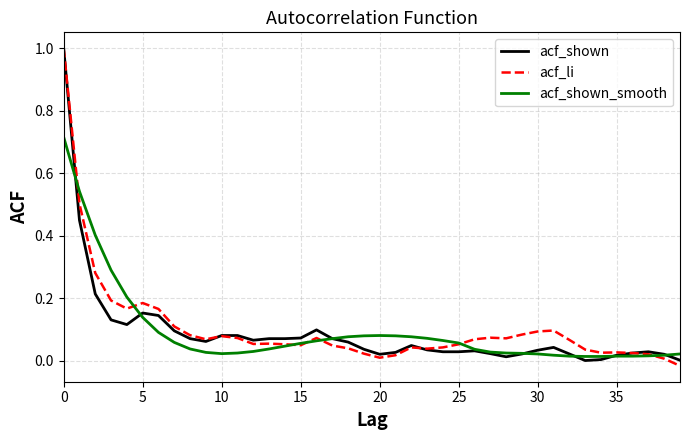

What is the highest value of the acf_li series?

1.0